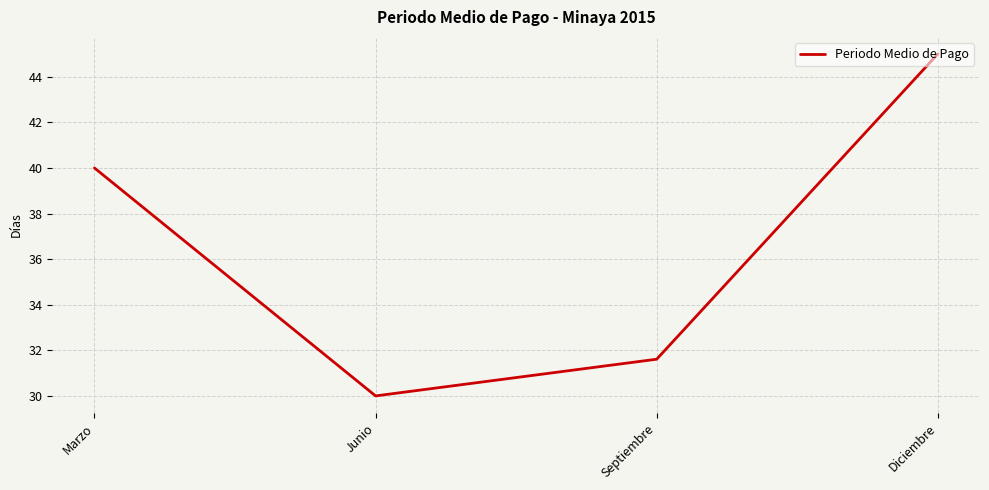

True or false: the data shows 48.3 at Septiembre.

False